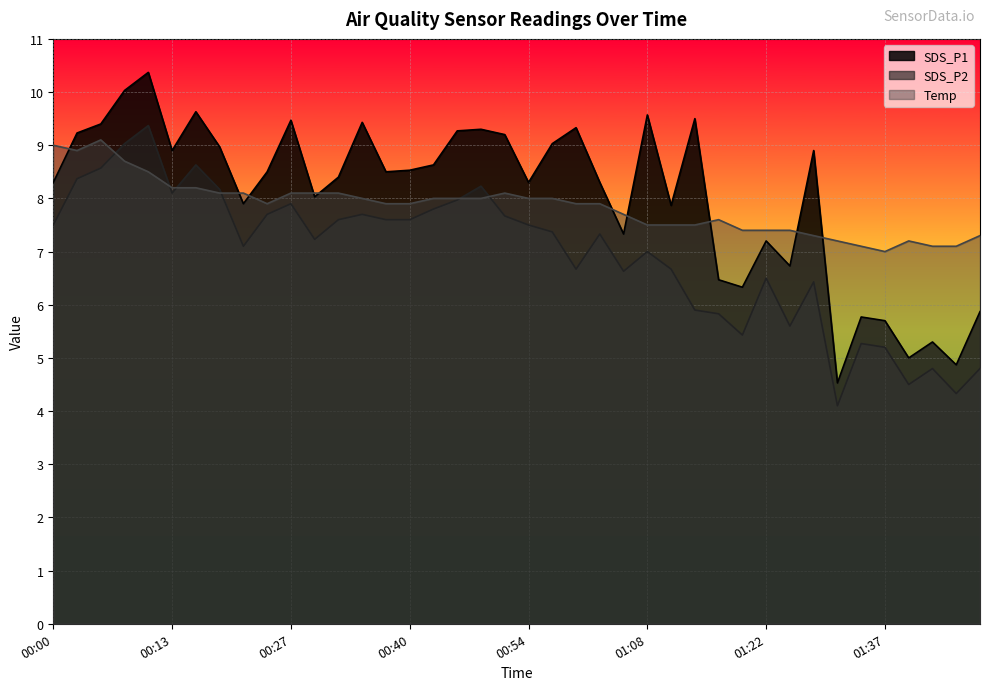

List the series in order of their peak value, lowest first.

Temp, SDS_P2, SDS_P1